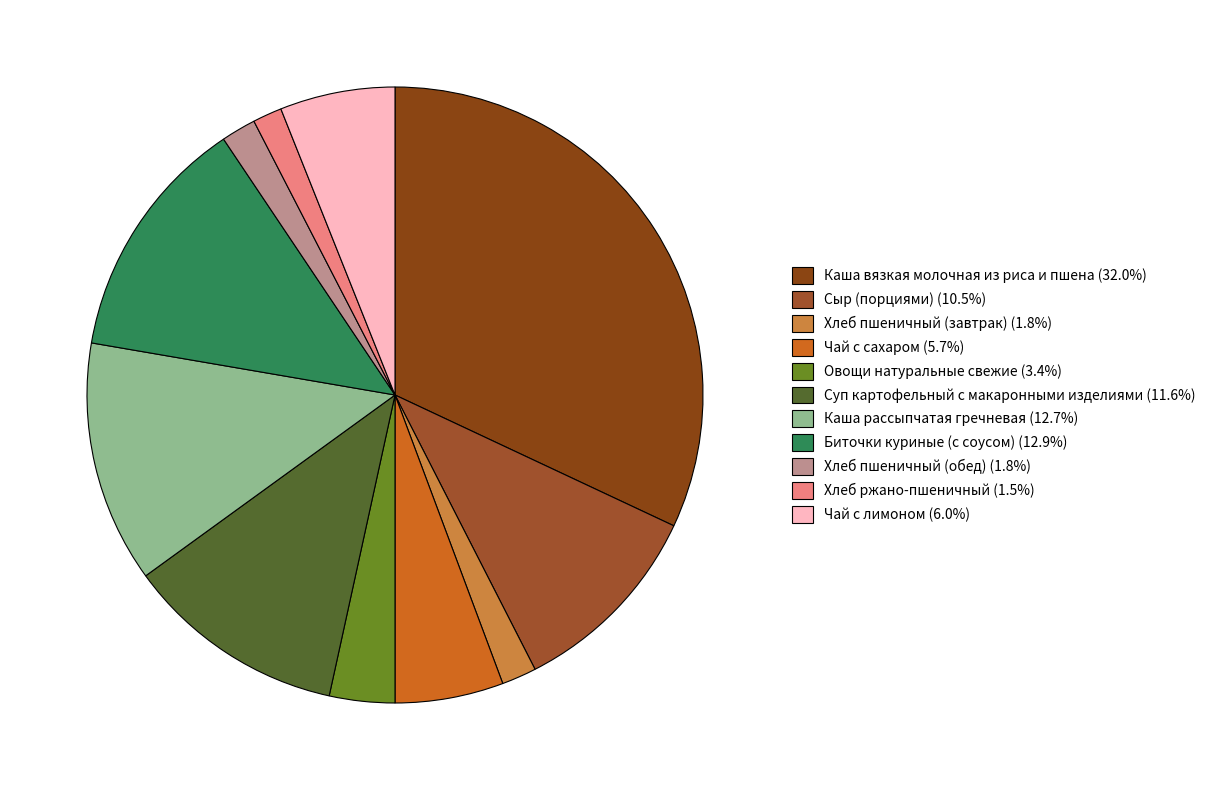

Which category has the biggest portion of the pie?

Каша вязкая молочная из риса и пшена